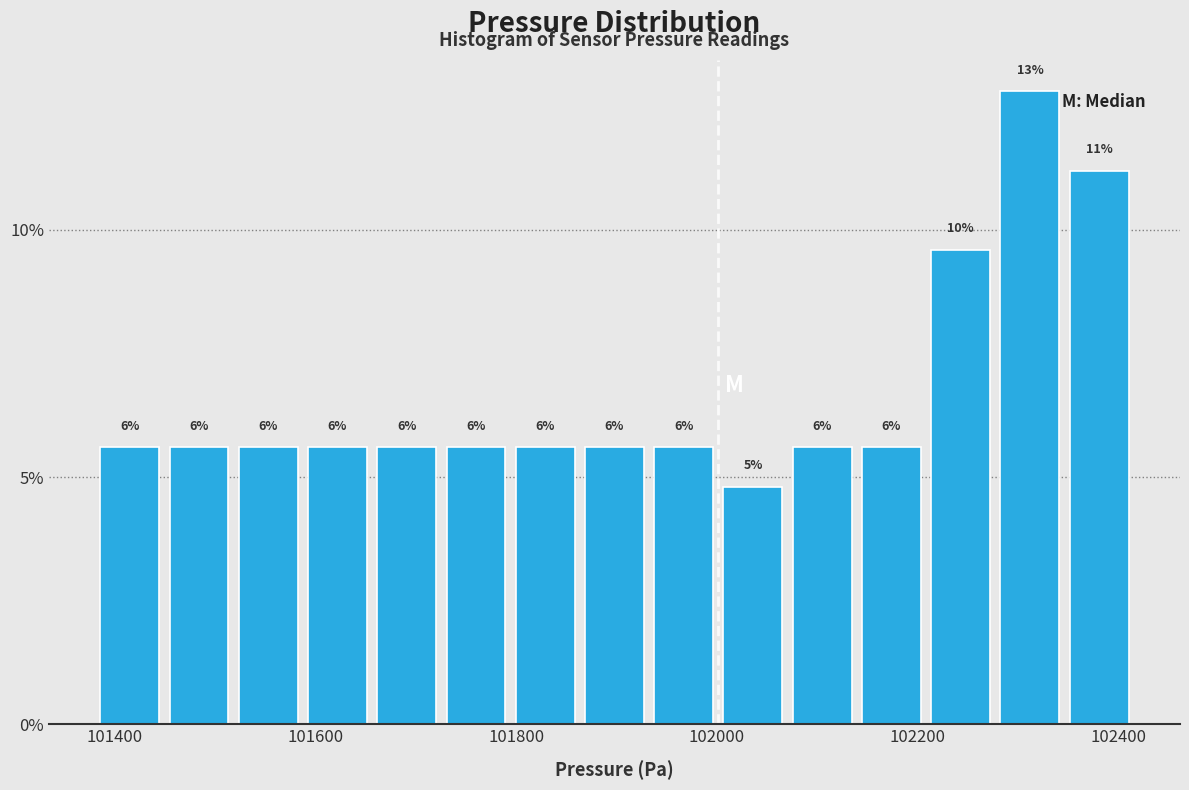

Around what value on the x-axis is the tallest bar? Give the approximate position of its centre, as read against the axis.

102320